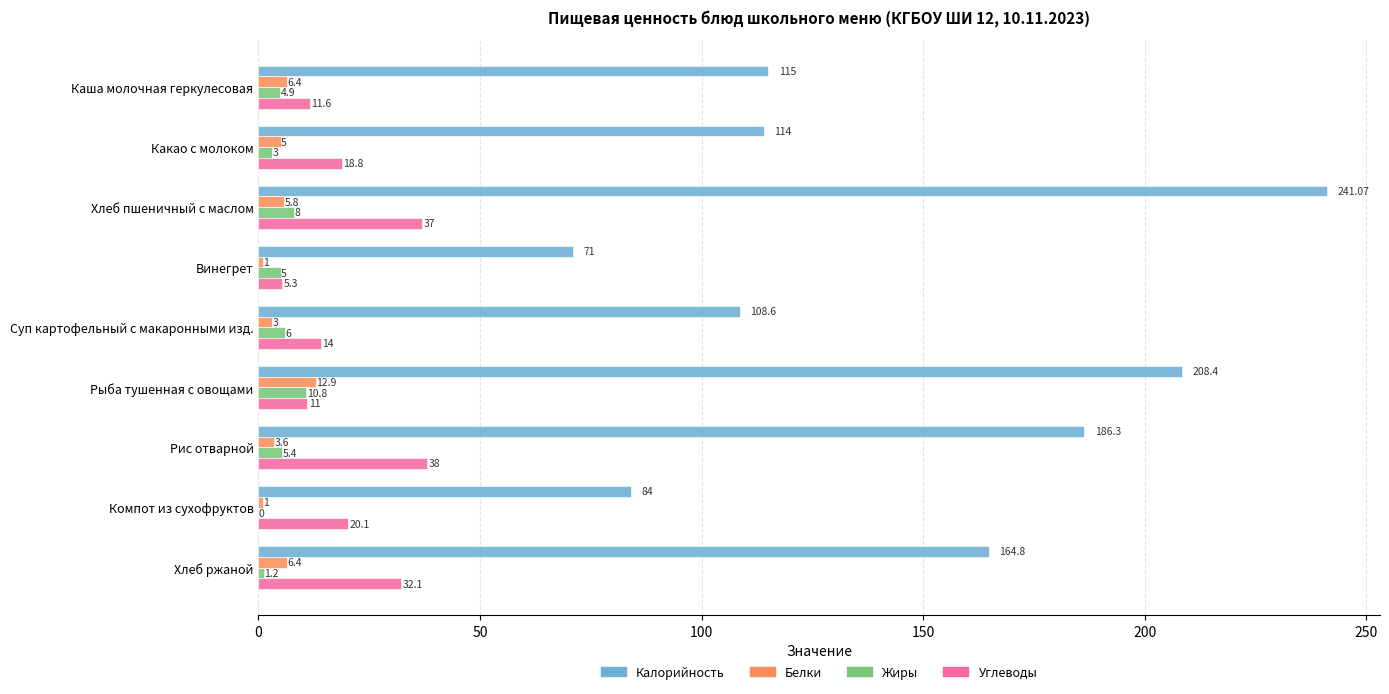

Which category has the highest value across all series?

Хлеб пшеничный с маслом